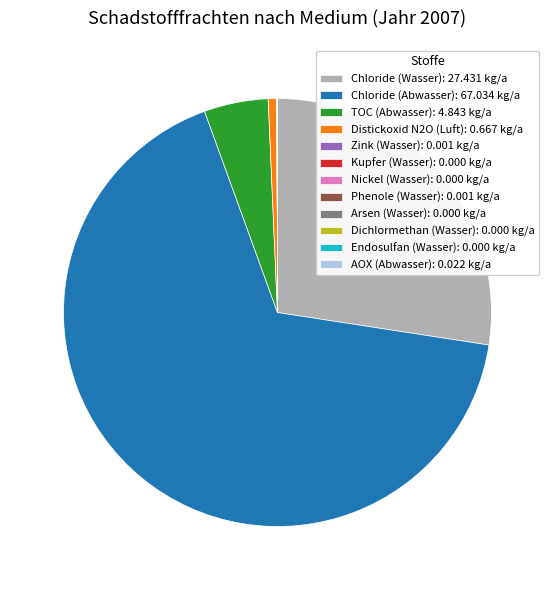

Is there a majority slice in this chart?

Yes